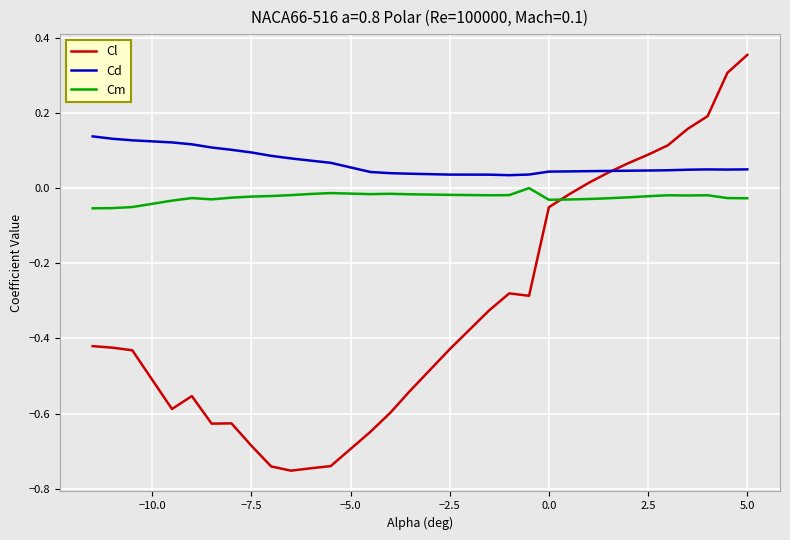

Rank the series by their maximum value, from highest to lowest.

Cl, Cd, Cm